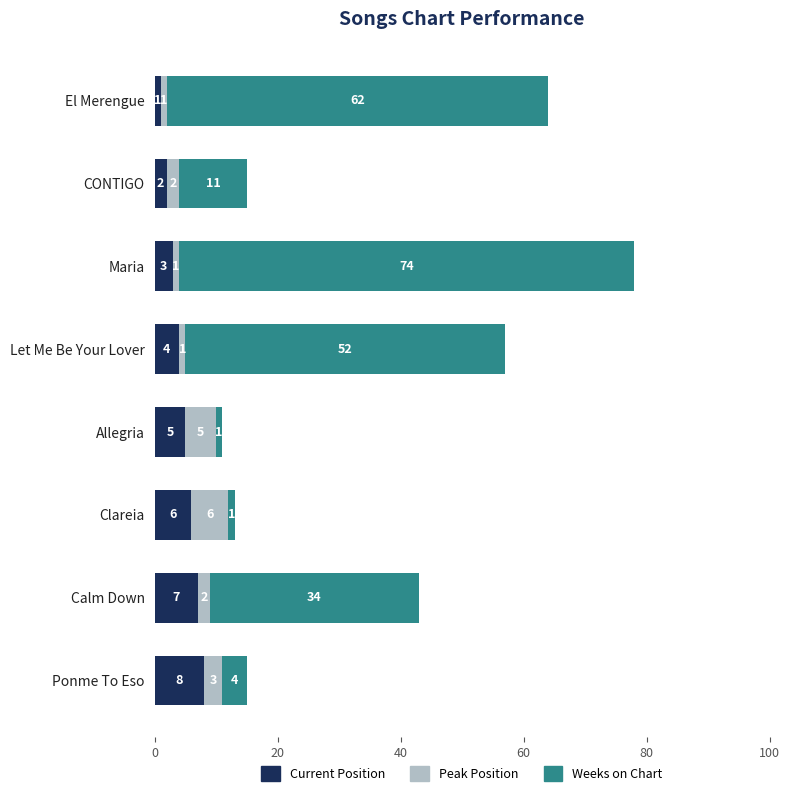

What is the highest value of the Current Position series?

8